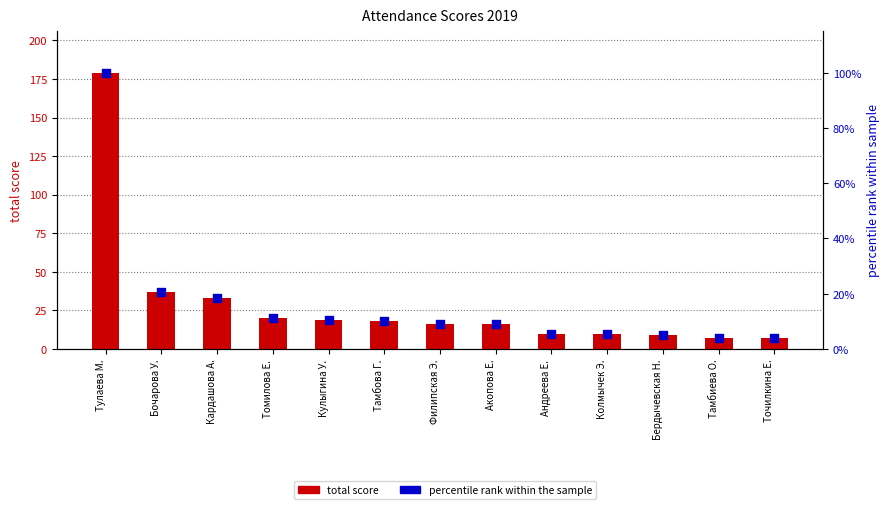

At how many categories does at least one series exceed 5?

13